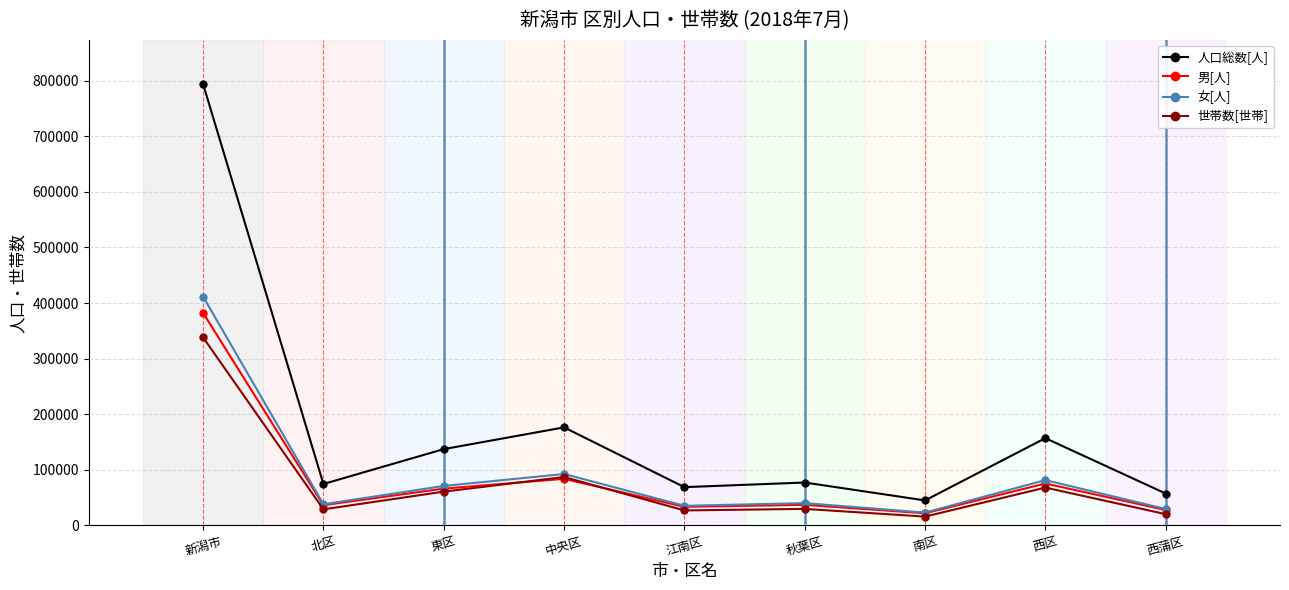

Is it true that 男[人] equals 33517 at 江南区?

True